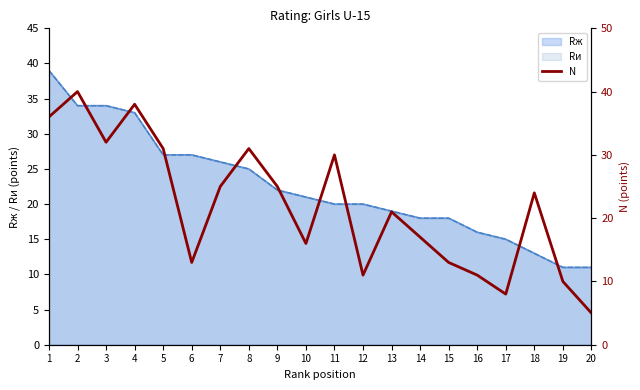

What is the average value?

22